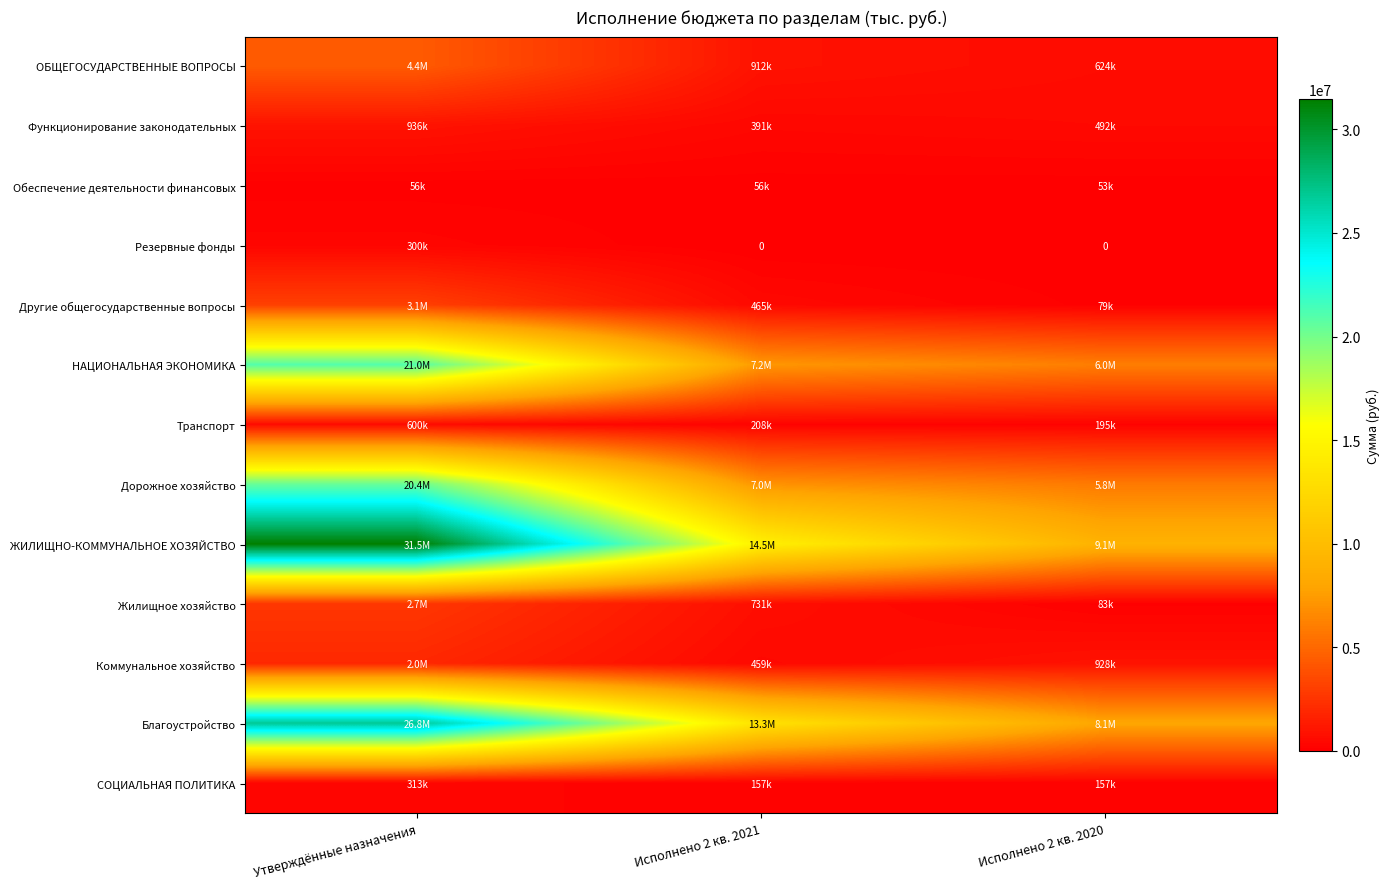

True or false: Резервные фонды has a value of 300000.0 at Утверждённые назначения.

True